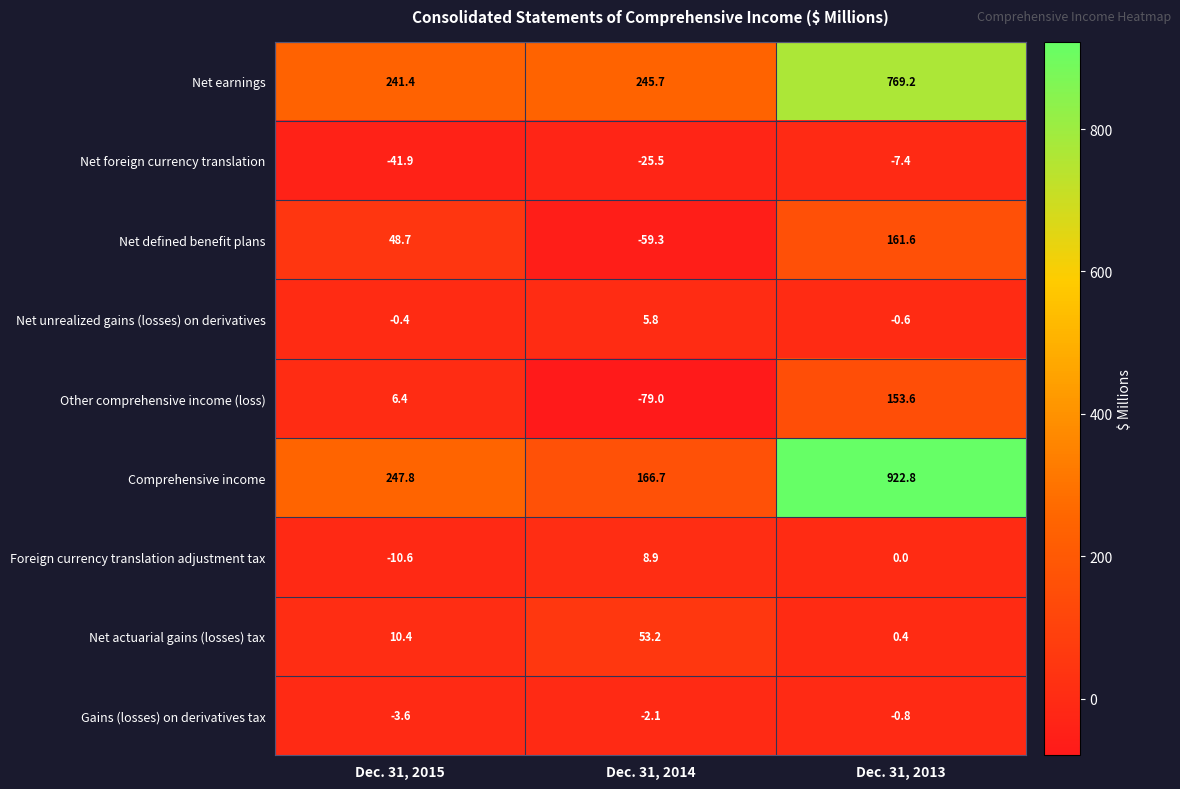

Which category has the lowest value across all series?

Dec. 31, 2014